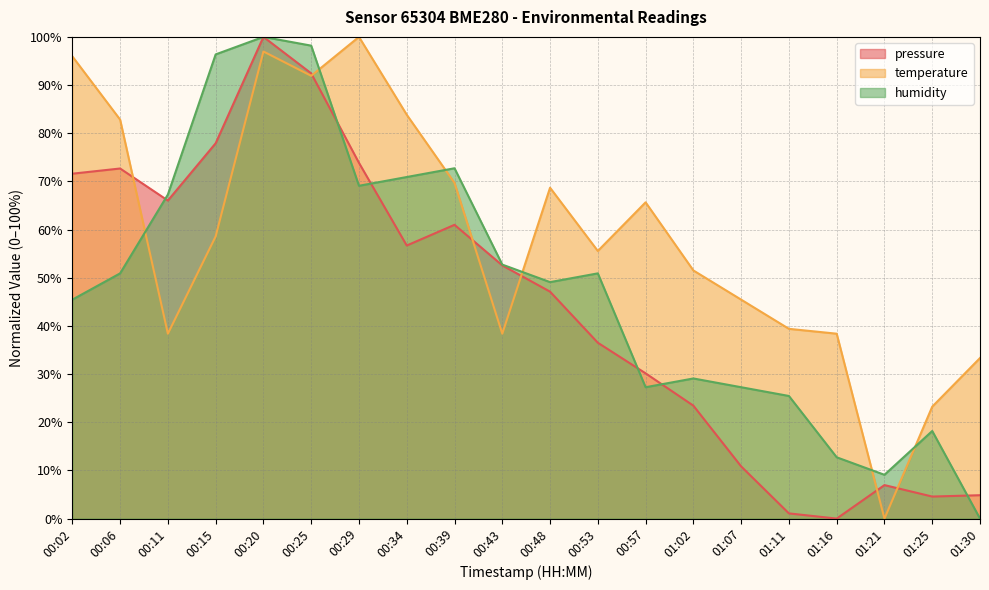

What is the highest value of the humidity series?

100.0